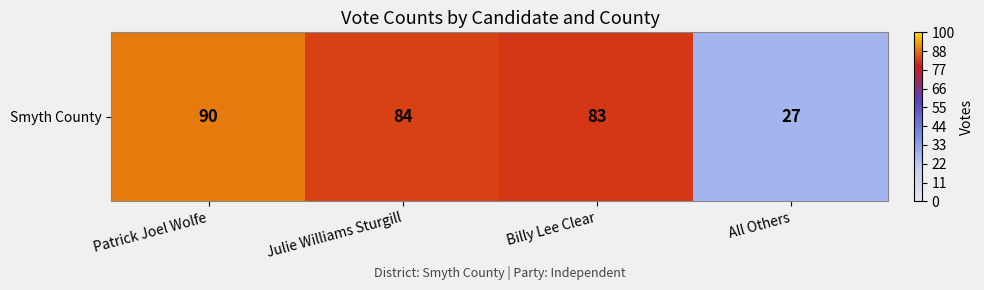

Where does the data first go above 84?

Patrick Joel Wolfe